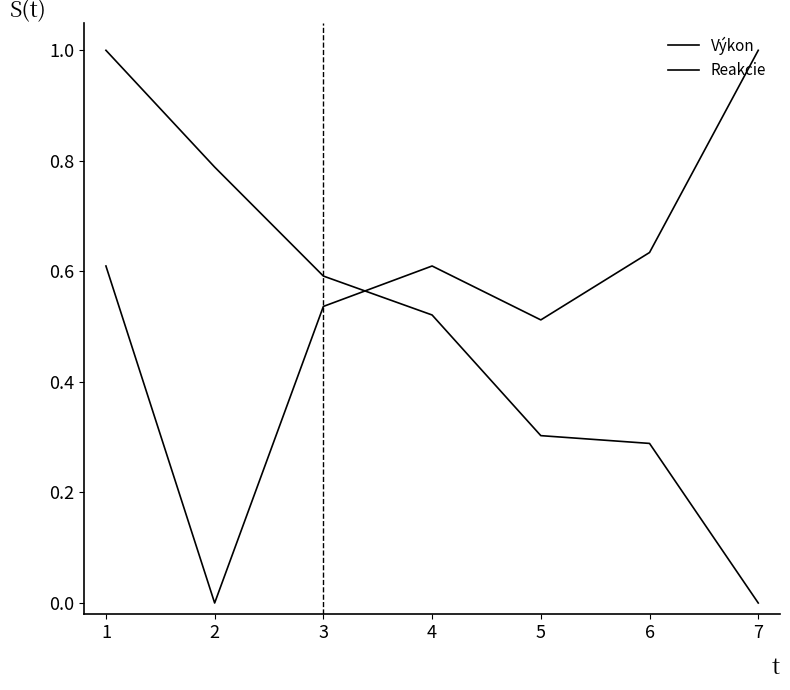

What is the value of the Reakcie point at the 5th from the left?

0.5